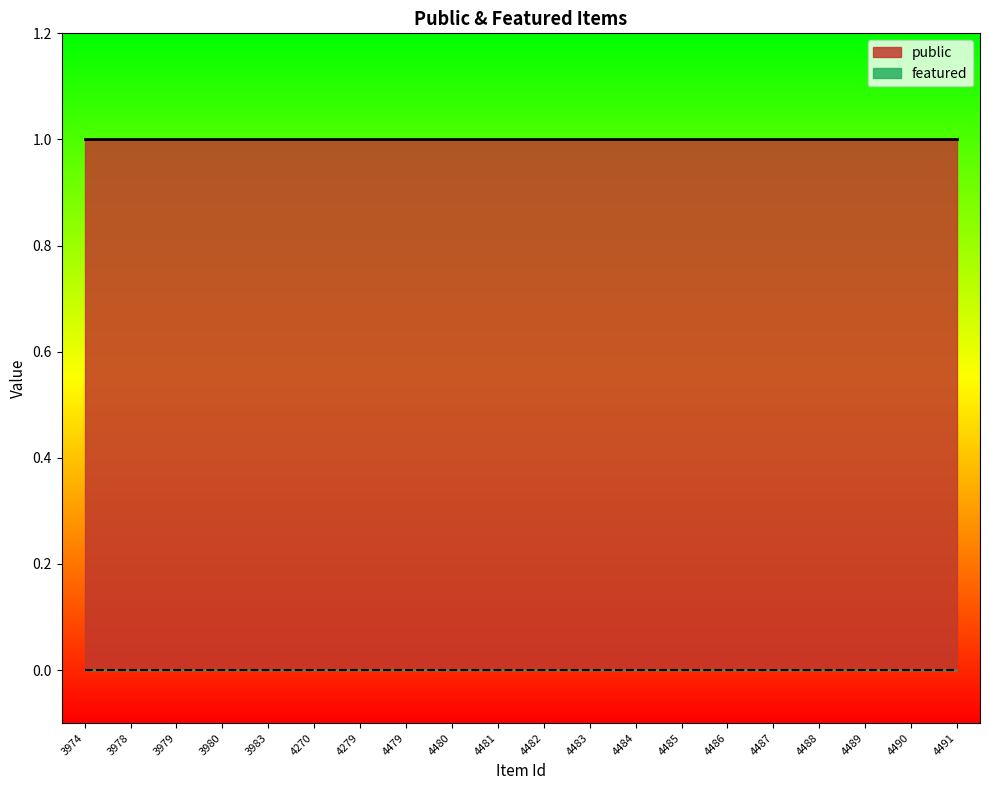

What is the total value across all series at 4489?

1